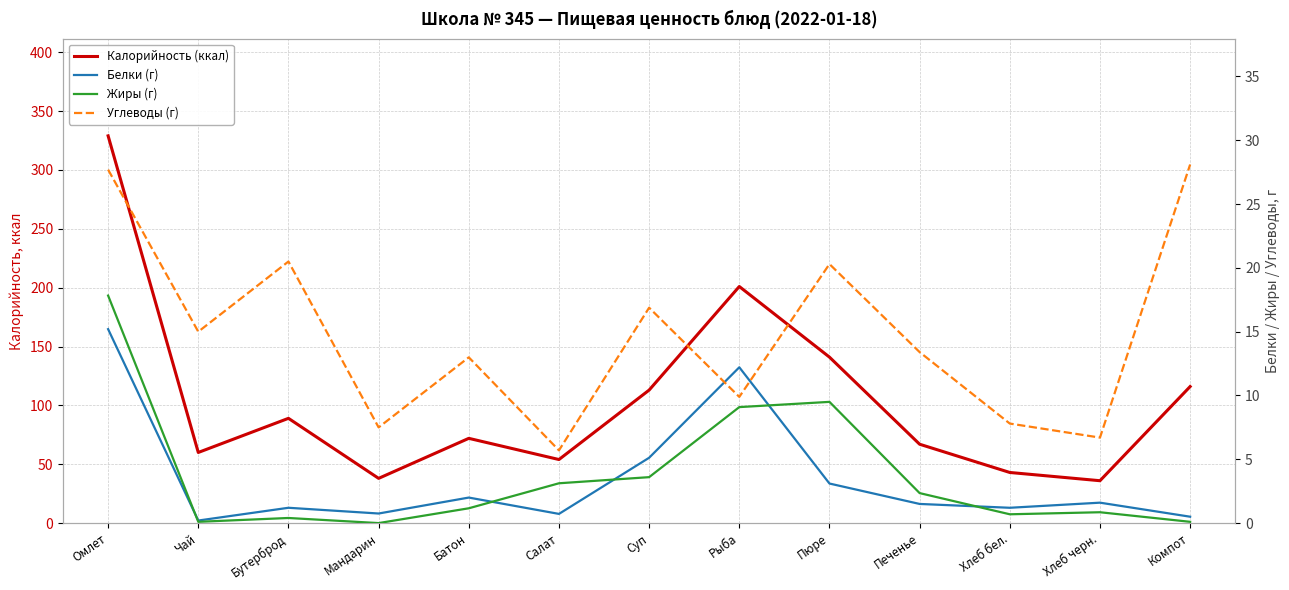

Which category has the lowest value in the Калорийность (ккал) series?

Хлеб черн.